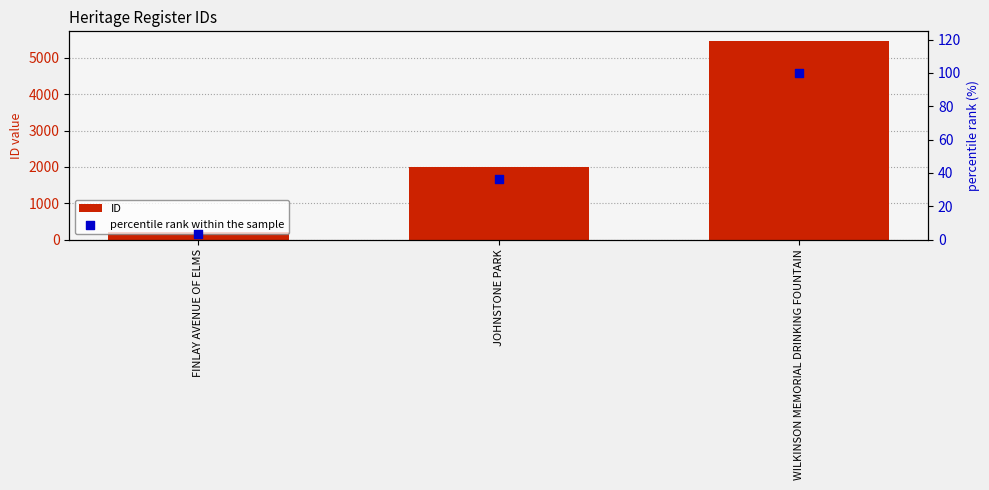

What are all the series names shown in the legend?

ID, percentile rank within the sample